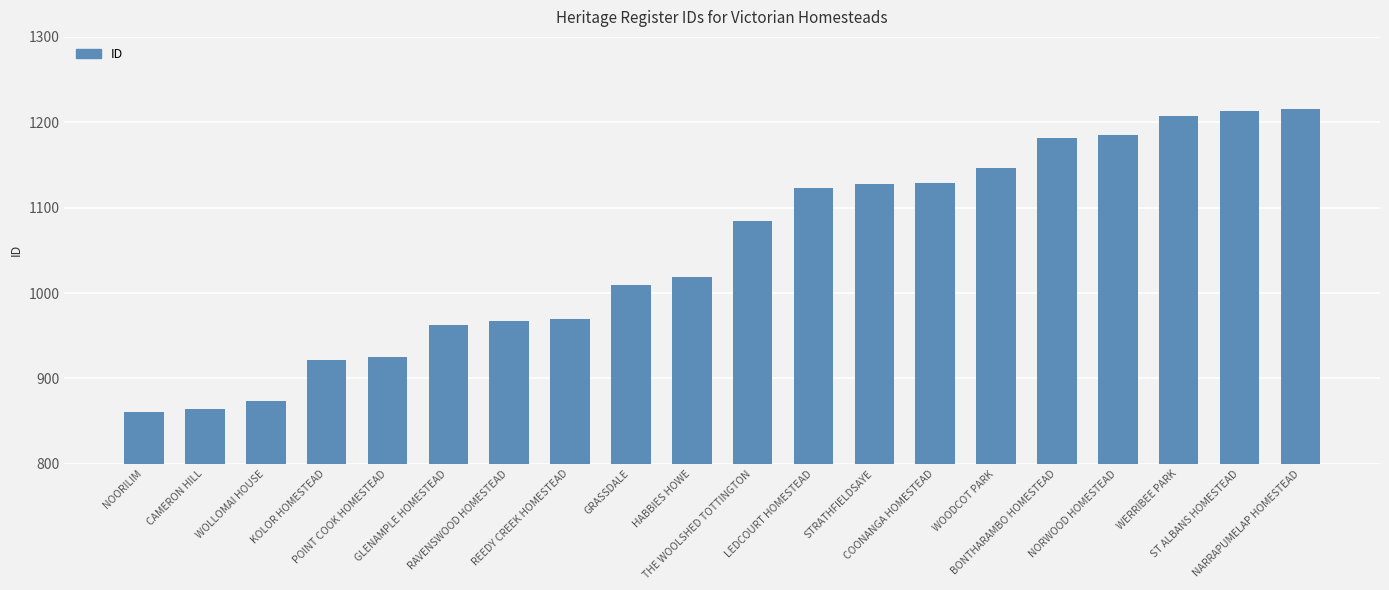

What is the maximum value shown in the chart?

1215